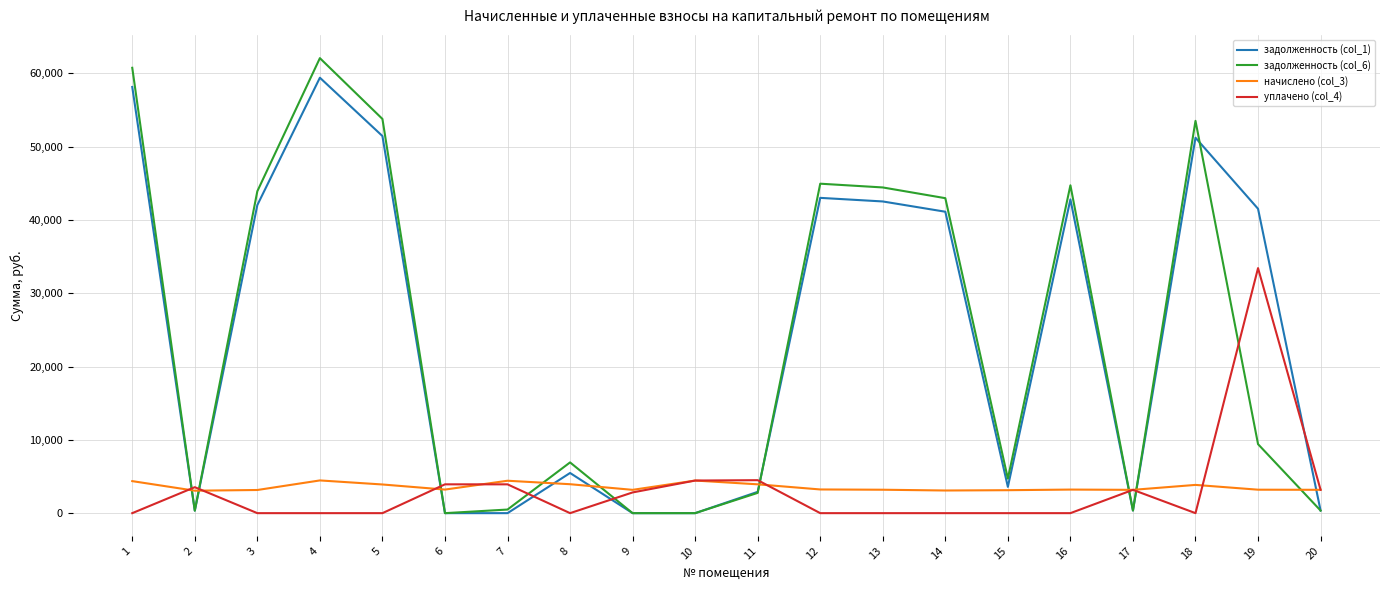

What is the difference between the начислено (col_3) values at 4 and 17?

1284.7